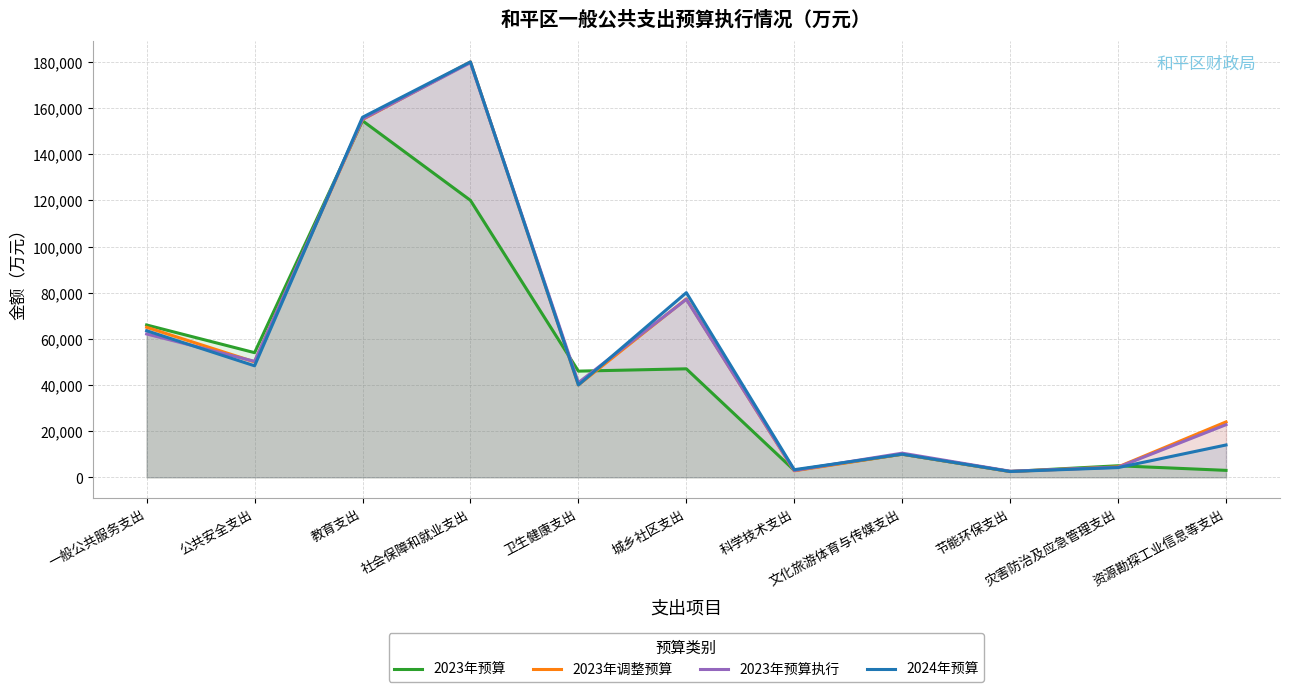

At which category is the sum across all series the highest?

社会保障和就业支出